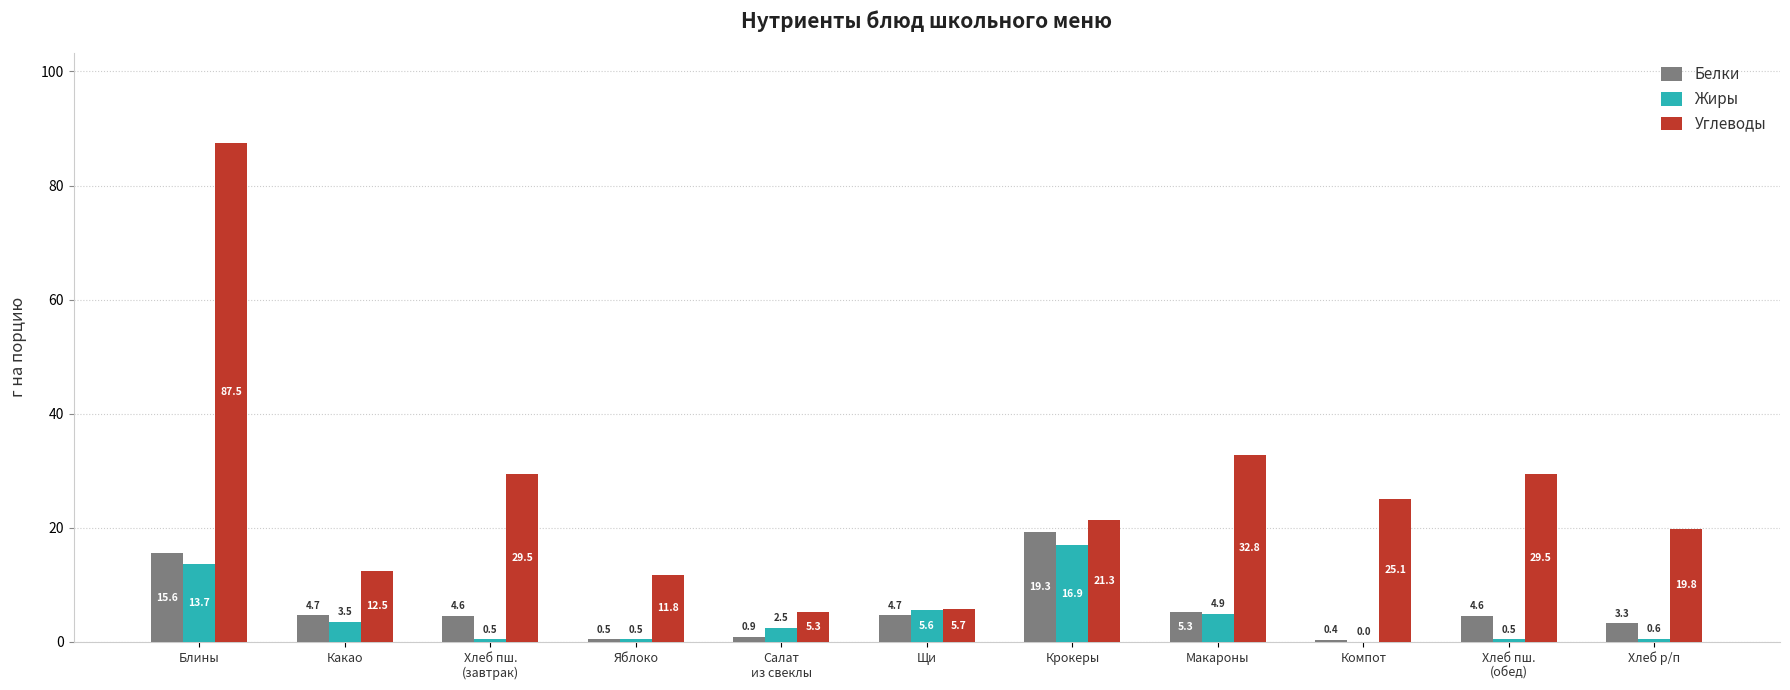

The value of Белки at Крокеры is 19.3. True or false?

True